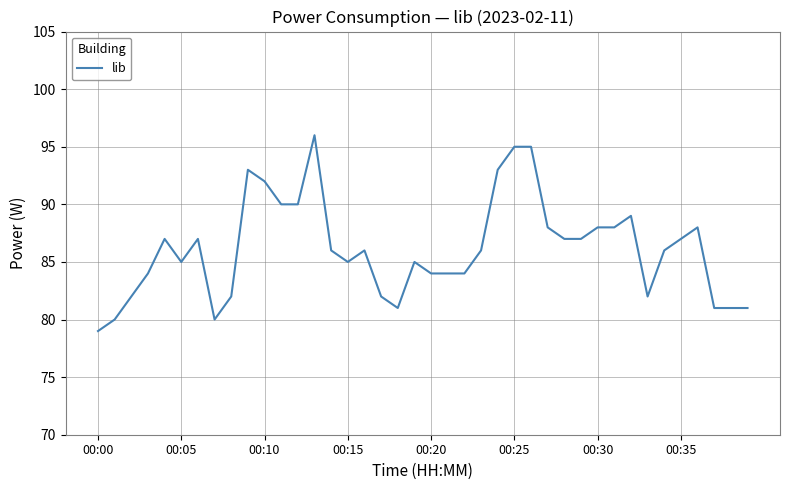

What is the minimum value shown in the chart?

79